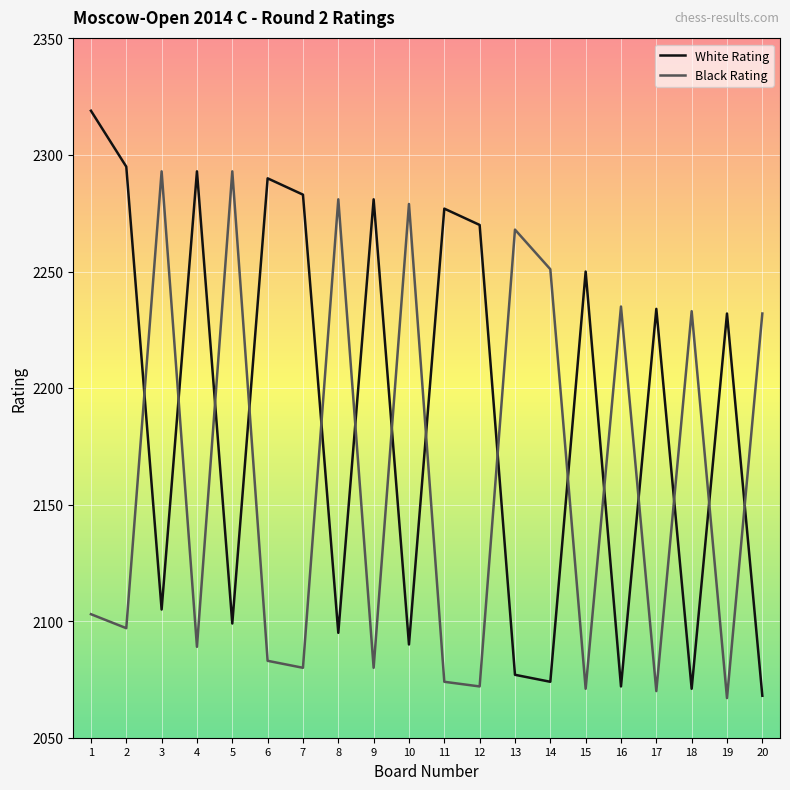

Which series has the largest range (max minus min)?

White Rating